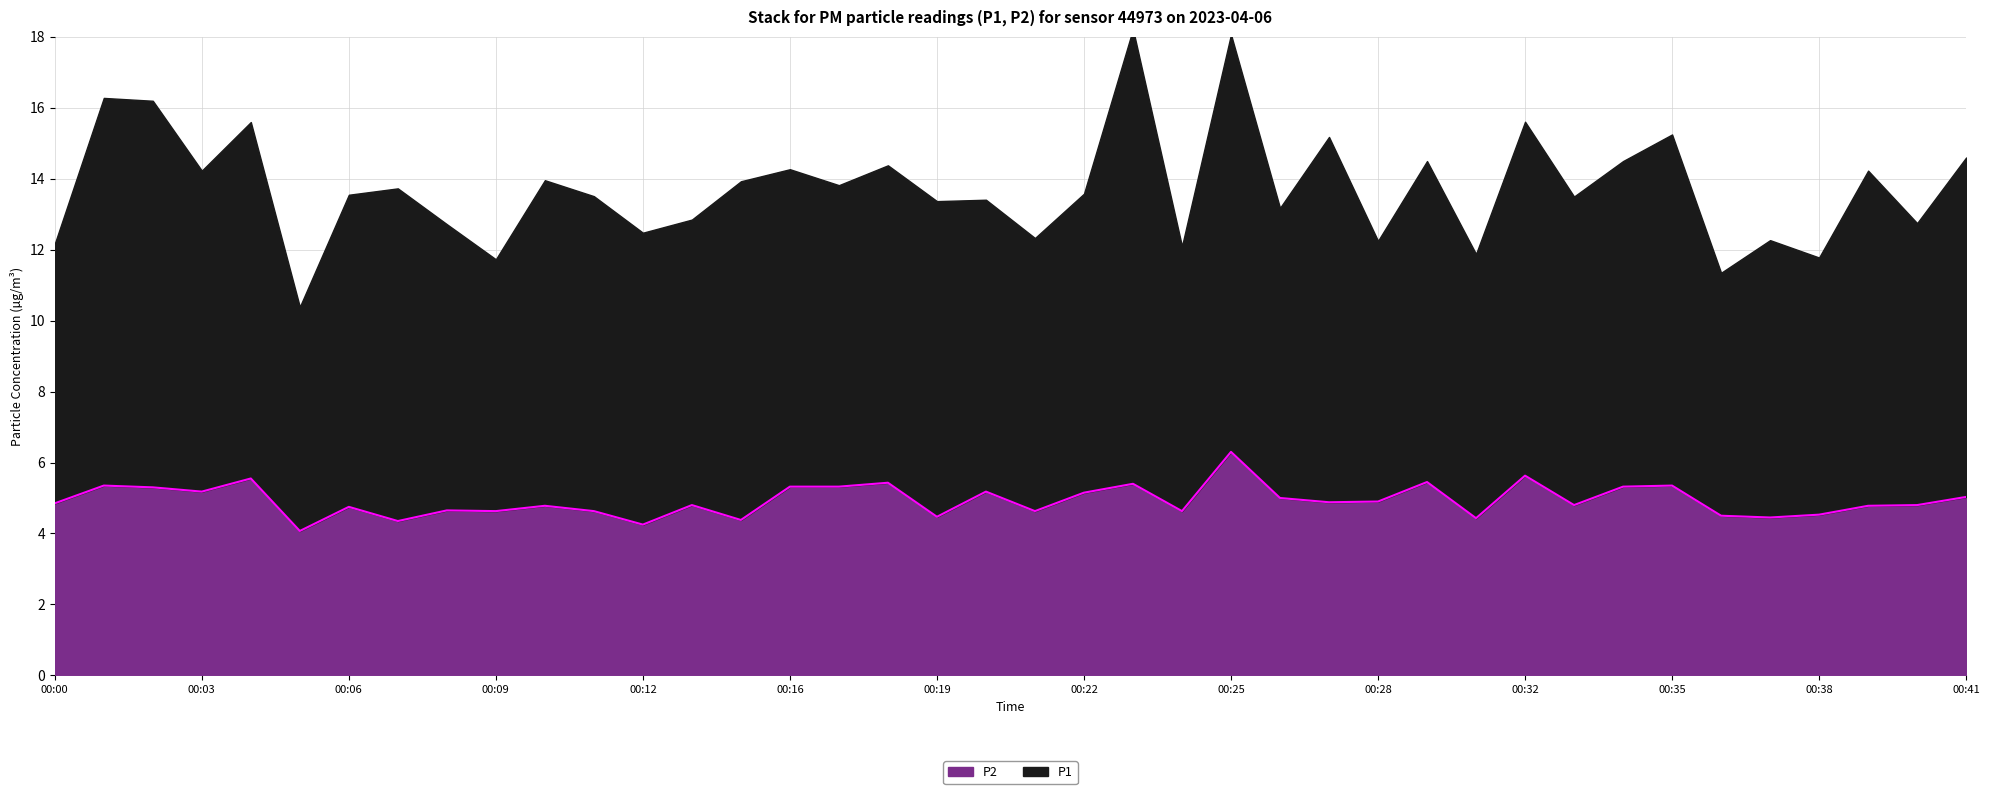

What is the value of the 9th point from the left?

4.7